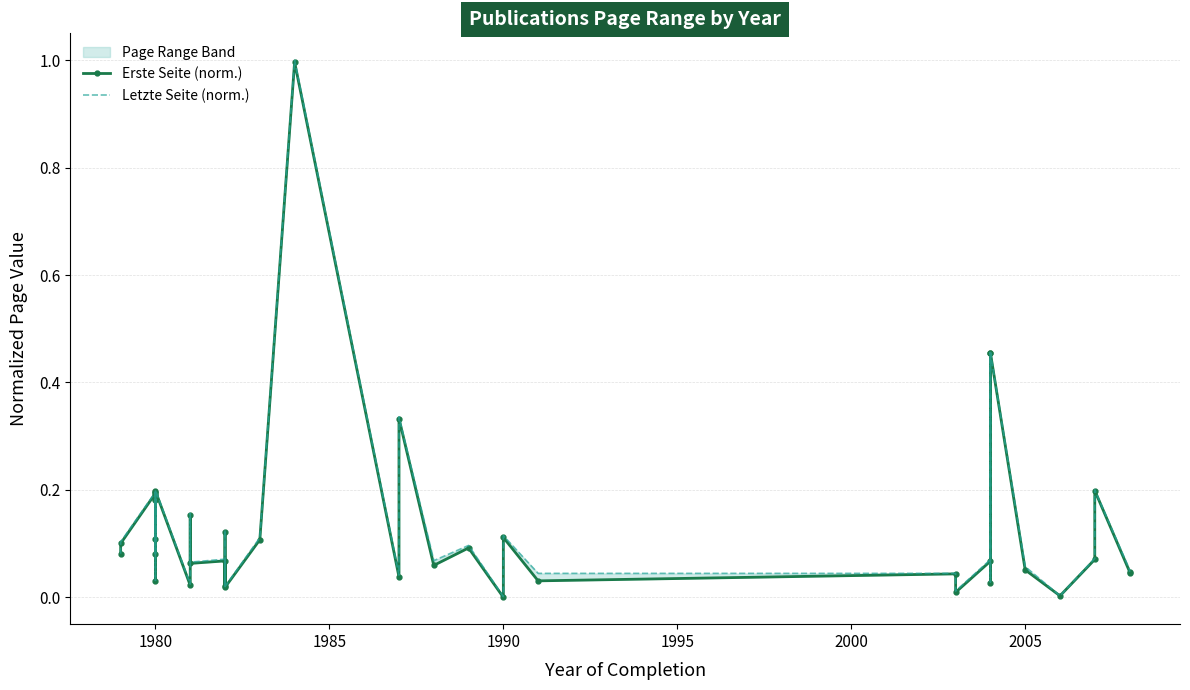

True or false: Letzte Seite (norm.) and Erste Seite (norm.) intersect in this chart.

False